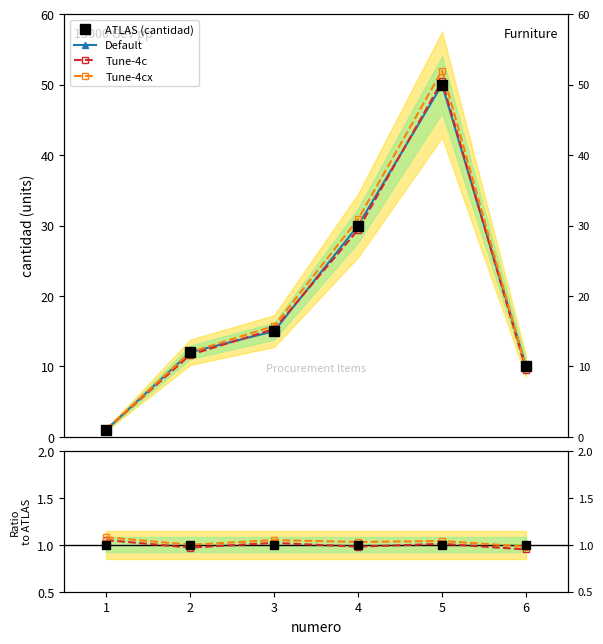

Count the number of categories in the chart.

6